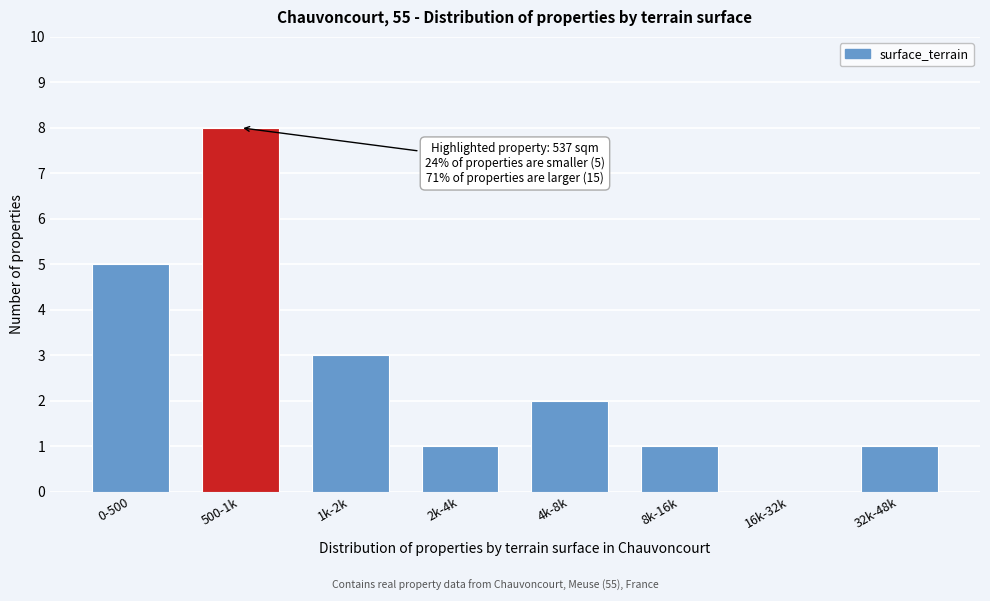

Reading left to right, list all the values displayed in this chart.

0-500=5	500-1k=8	1k-2k=3	2k-4k=1	4k-8k=2	8k-16k=1	16k-32k=0	32k-48k=1